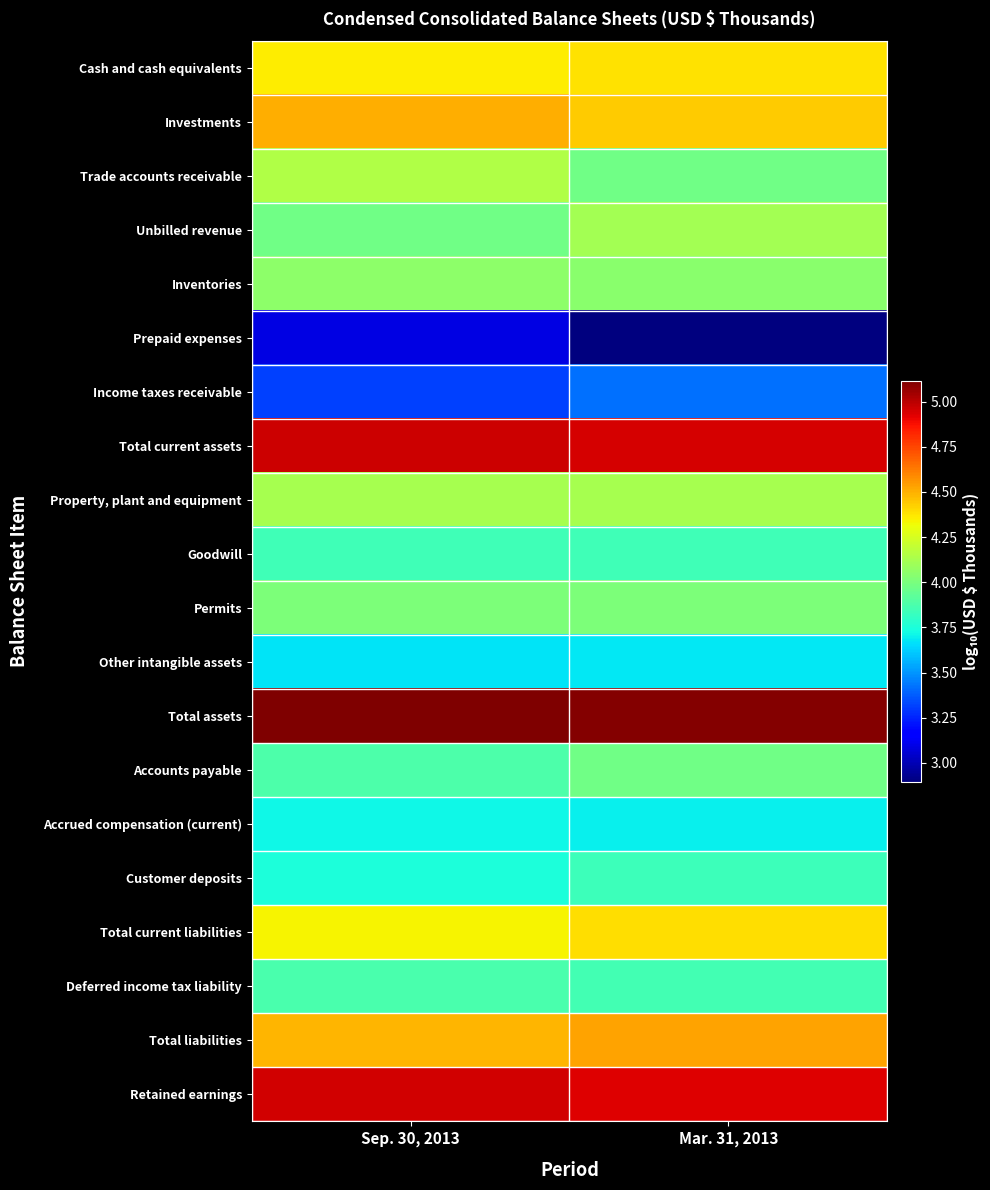

How many distinct data groups are displayed?

20